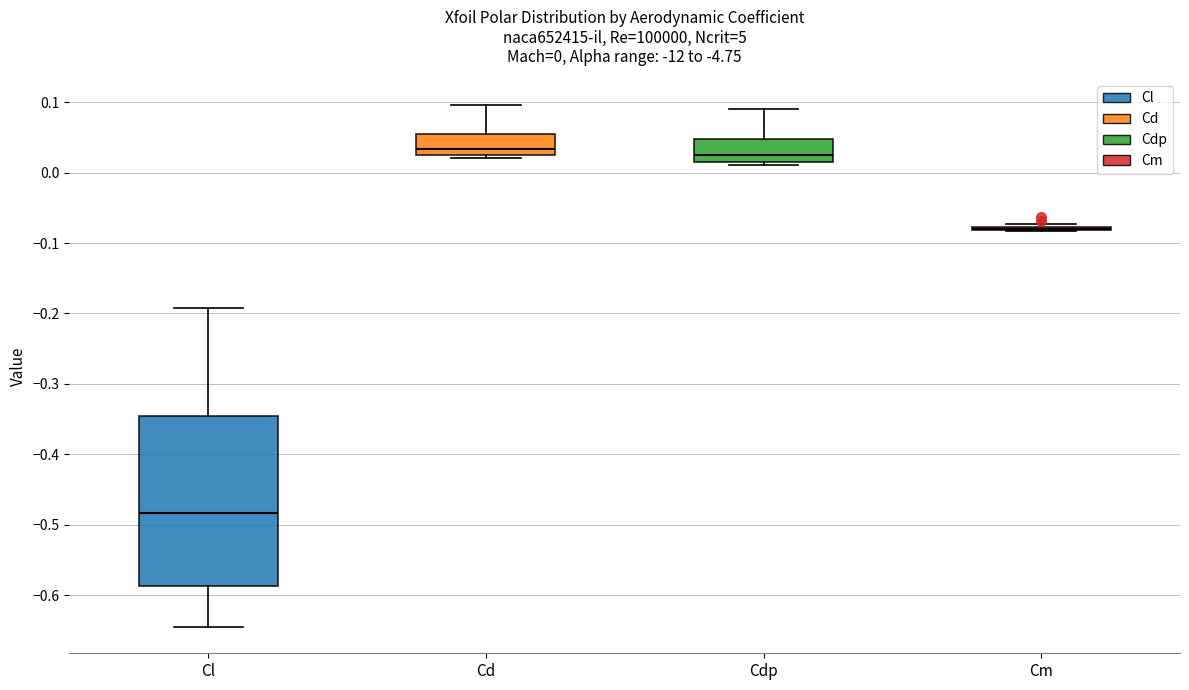

Comparing the boxes themselves (not the whiskers), which one is the tallest?

Cl